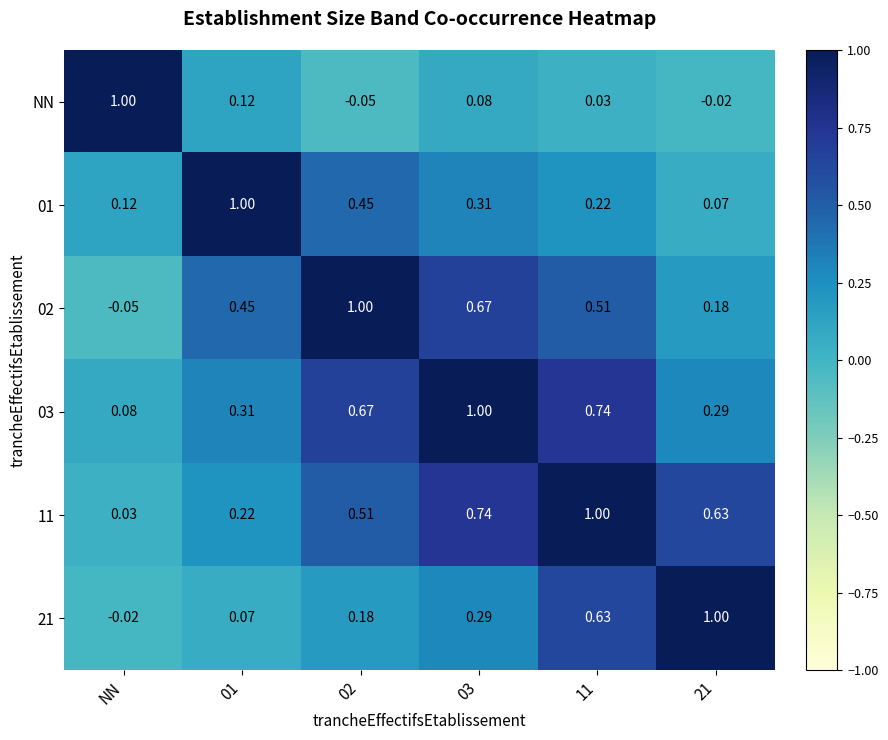

Which category has the lowest value in the 02 series?

NN